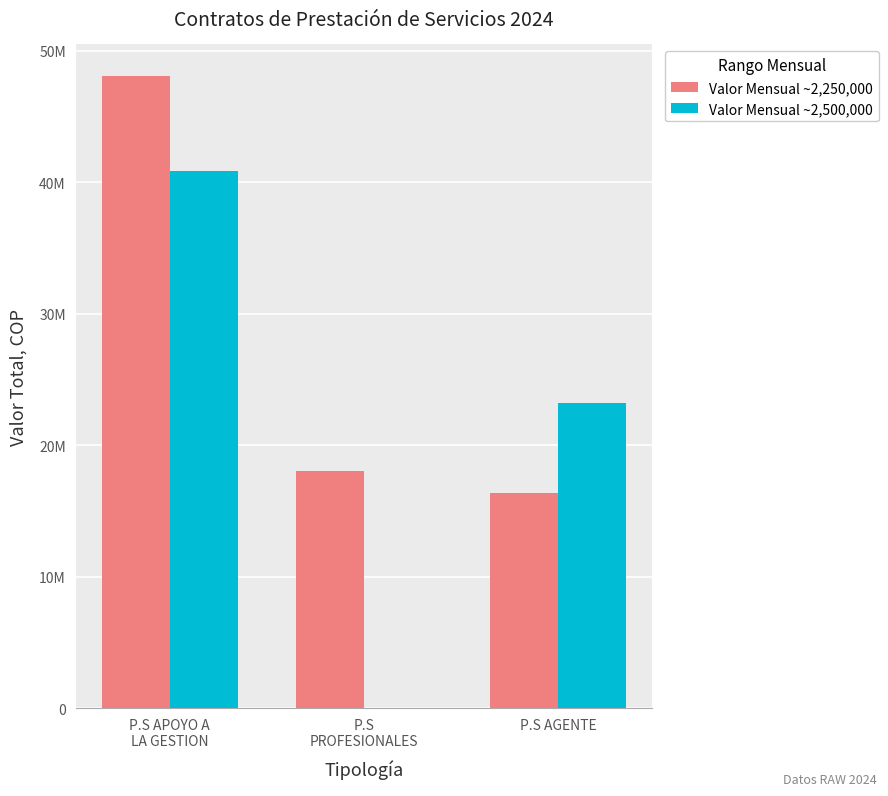

Is the value of Valor Mensual ~2,250,000 at P.S AGENTE greater than the value of Valor Mensual ~2,500,000 at P.S APOYO A
LA GESTION?

No